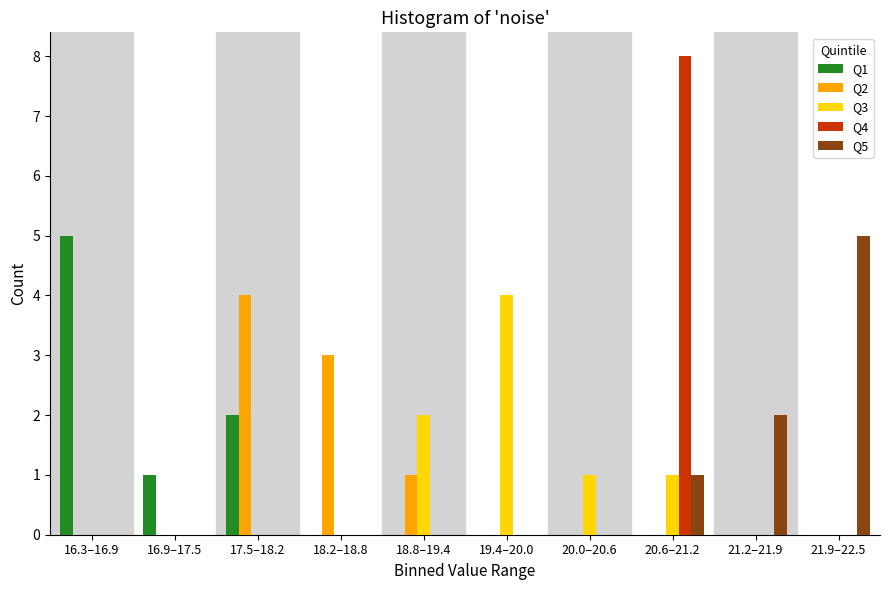

What is the total value across all series at 20.6–21.2?

10